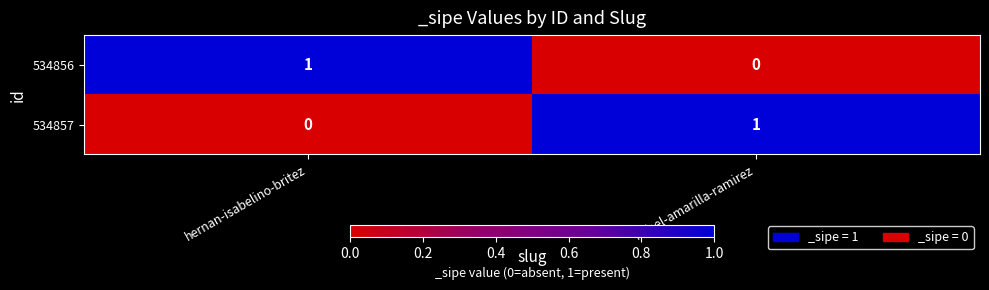

True or false: 534857 has a value of 1 at hernan-isabelino-britez.

False